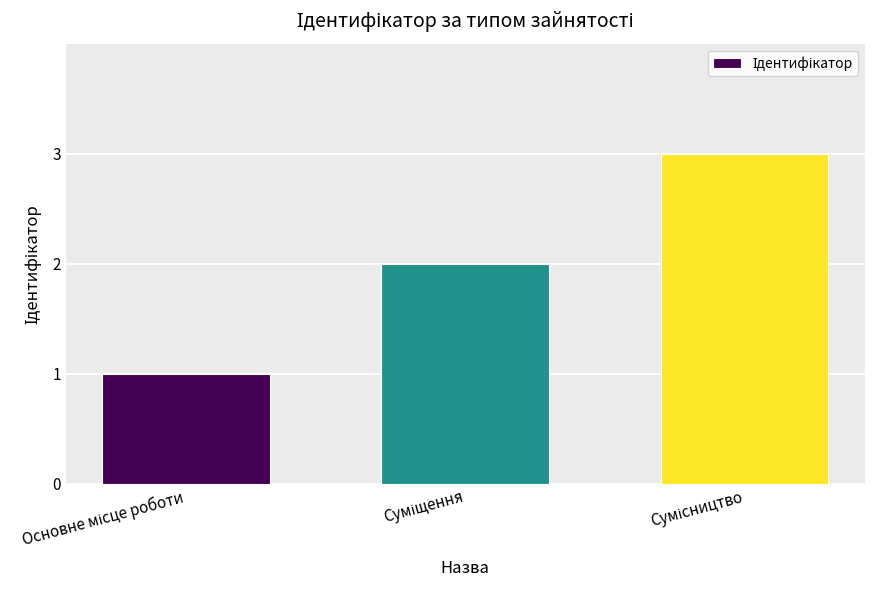

What is the maximum value shown in the chart?

3